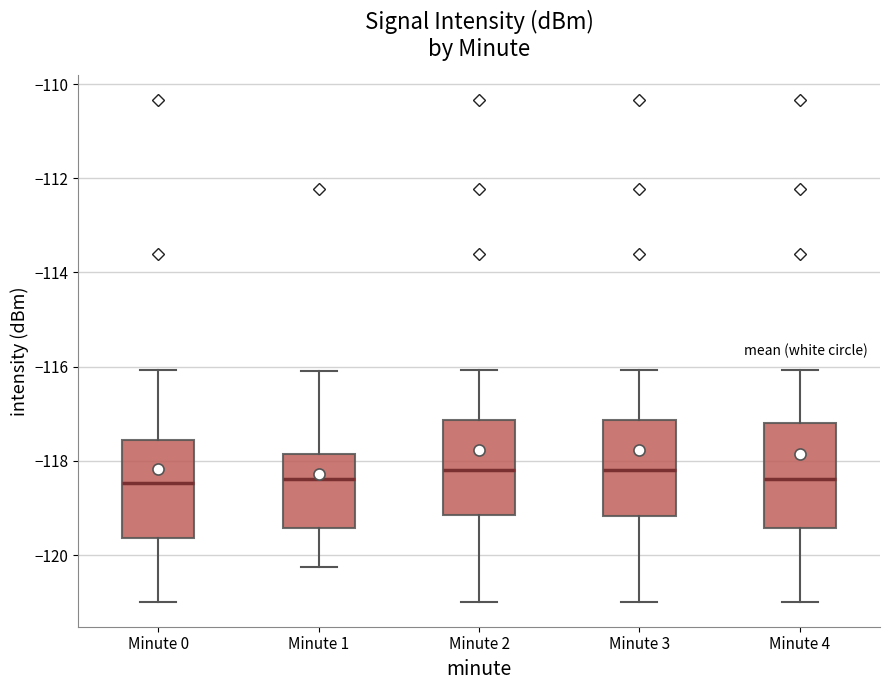

Reading left to right, transcribe this box plot: for each box, give where its median line is, the range the box spans, and where its two whiskers end, as read against the y-axis. The values are not printed on the chart, so give them approximately, as read against the axis.

Minute 0: median -118.4, box -119.6 to -117.6, whiskers -121.0 to -116.0
Minute 1: median -118.4, box -119.4 to -117.8, whiskers -120.2 to -116.0
Minute 2: median -118.2, box -119.2 to -117.2, whiskers -121.0 to -116.0
Minute 3: median -118.2, box -119.2 to -117.2, whiskers -121.0 to -116.0
Minute 4: median -118.4, box -119.4 to -117.2, whiskers -121.0 to -116.0